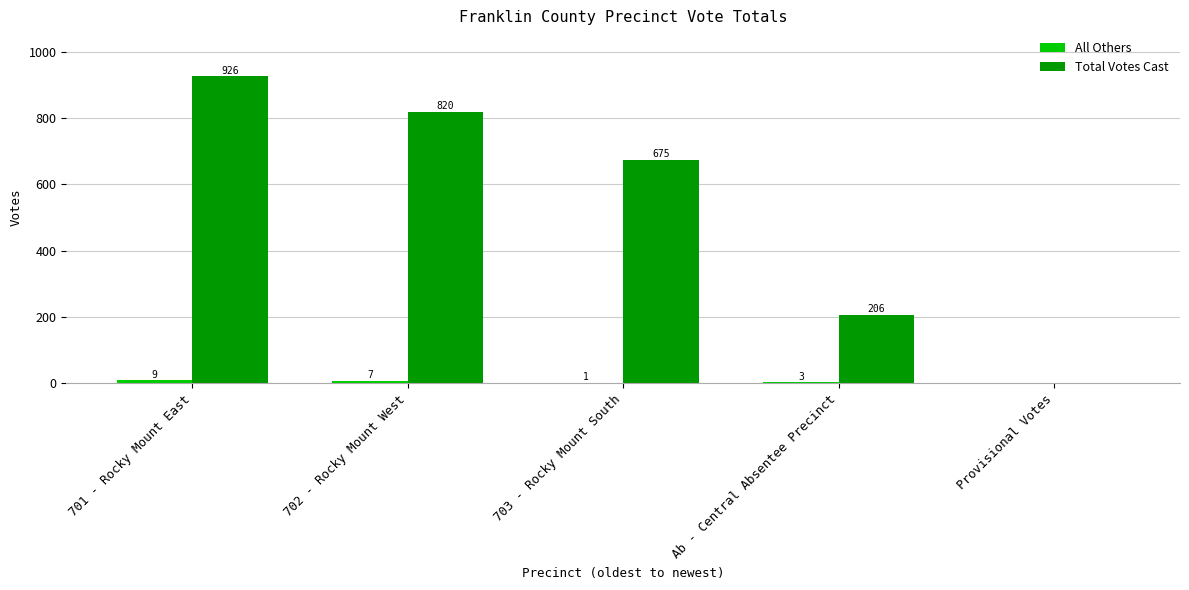

Which series has the largest total across all categories?

Total Votes Cast